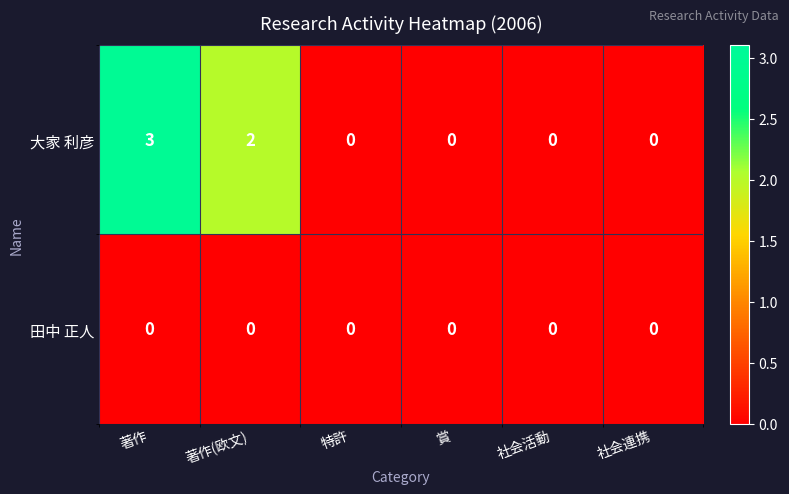

Rank the series at 著作 from lowest to highest value.

田中 正人, 大家 利彦